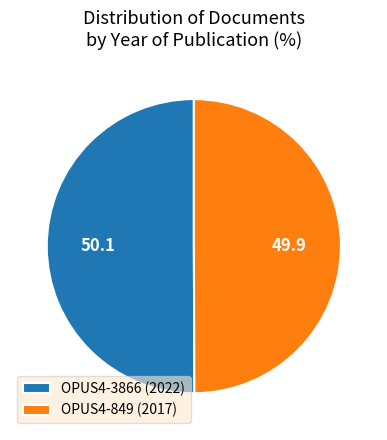

Combined, do OPUS4-849 (2017) and OPUS4-3866 (2022) account for over 50%?

Yes